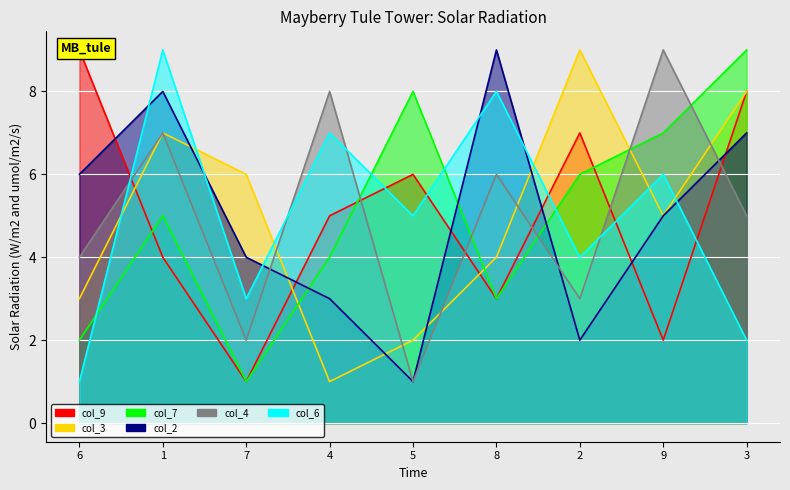

The col_7 series shows 10 at 9. True or false?

False